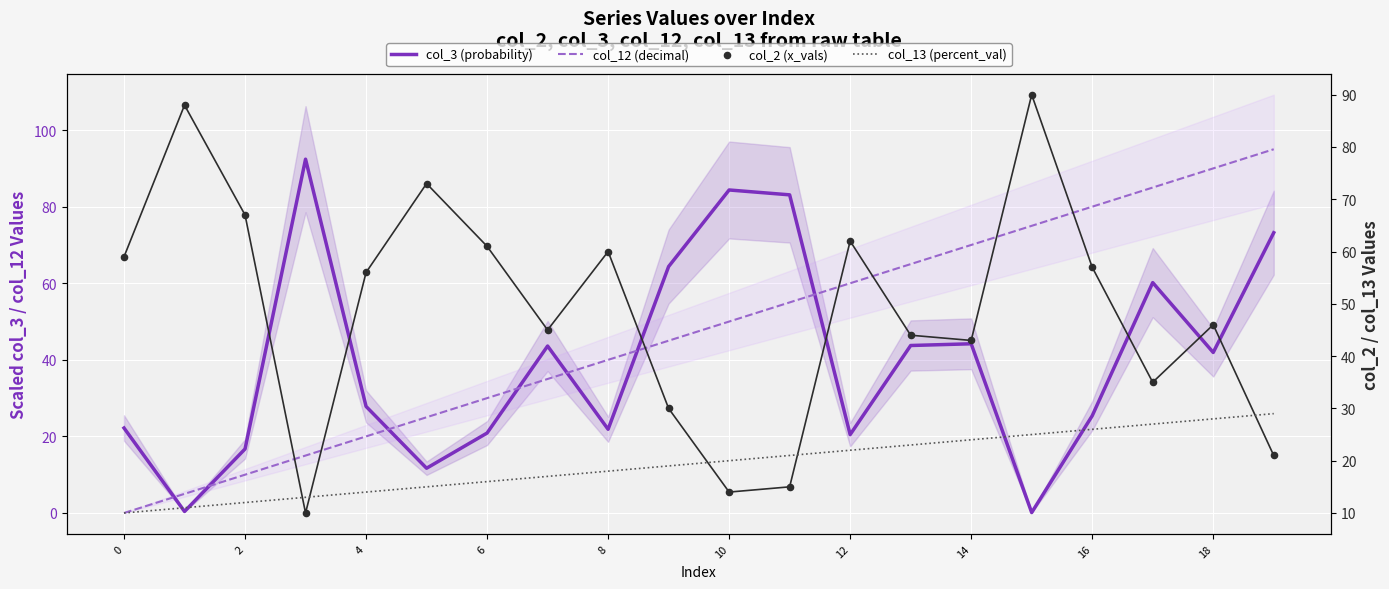

At how many categories does at least one series exceed 69?

11